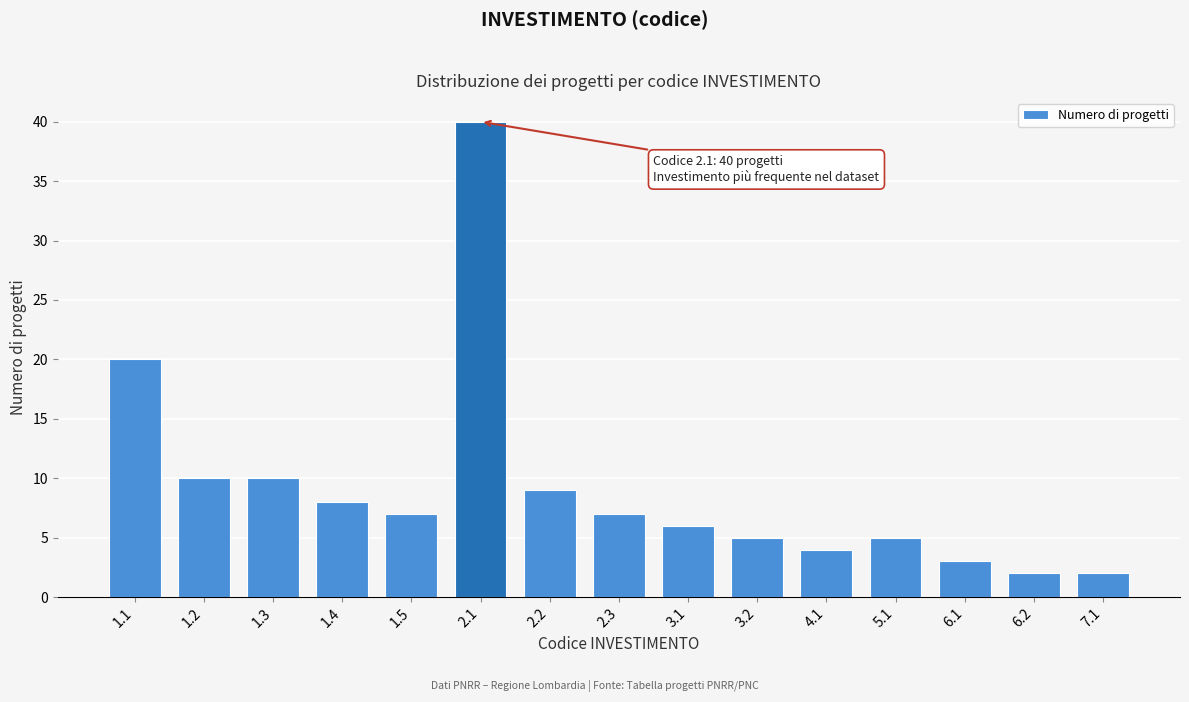

Reading left to right, transcribe all the data shown in this chart.

20	10	10	8	7	40	9	7	6	5	4	5	3	2	2